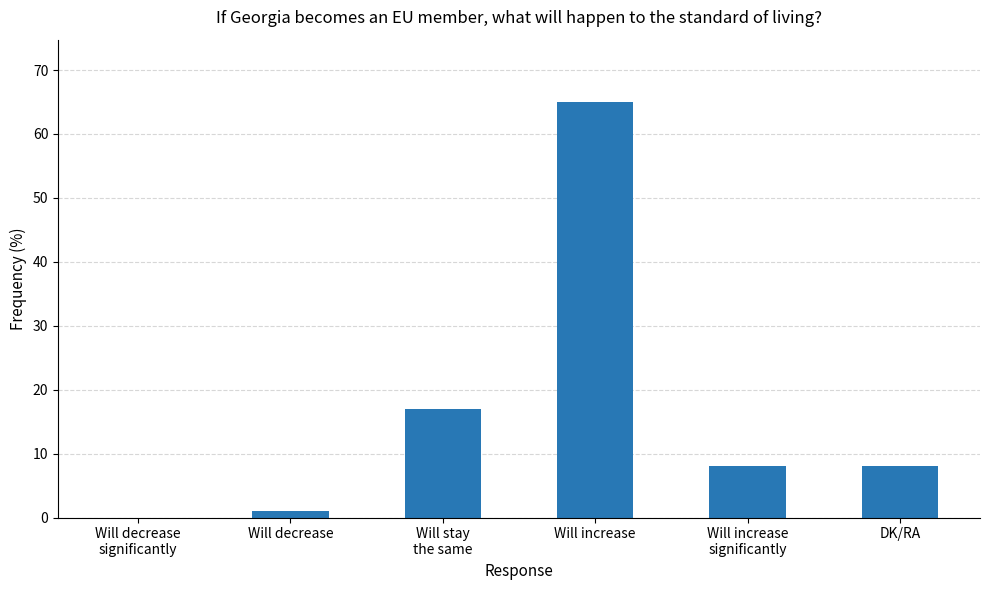

Which label corresponds to the largest value in the chart?

Will increase